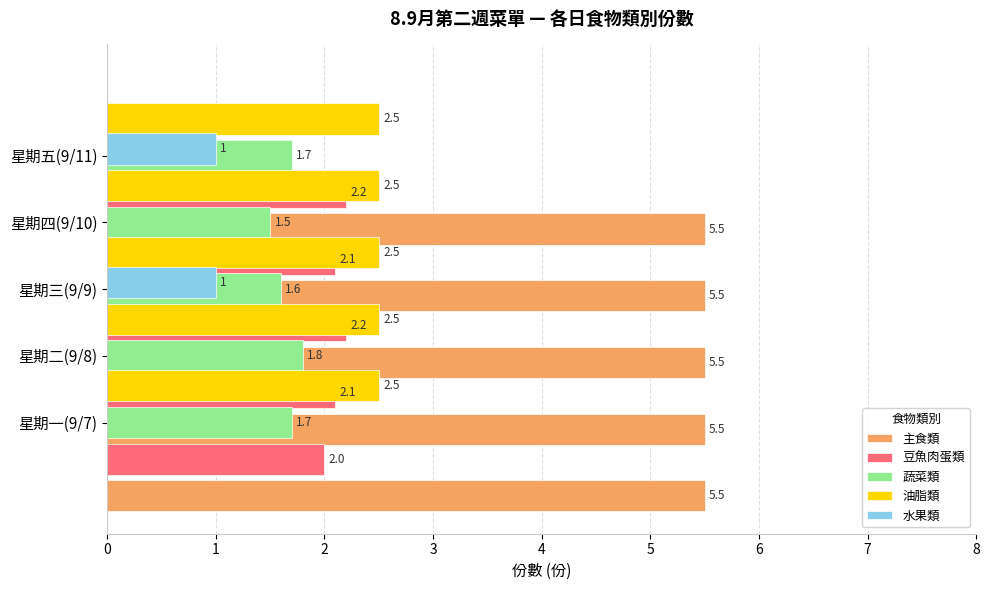

What are all the series names shown in the legend?

主食類, 豆魚肉蛋類, 蔬菜類, 油脂類, 水果類